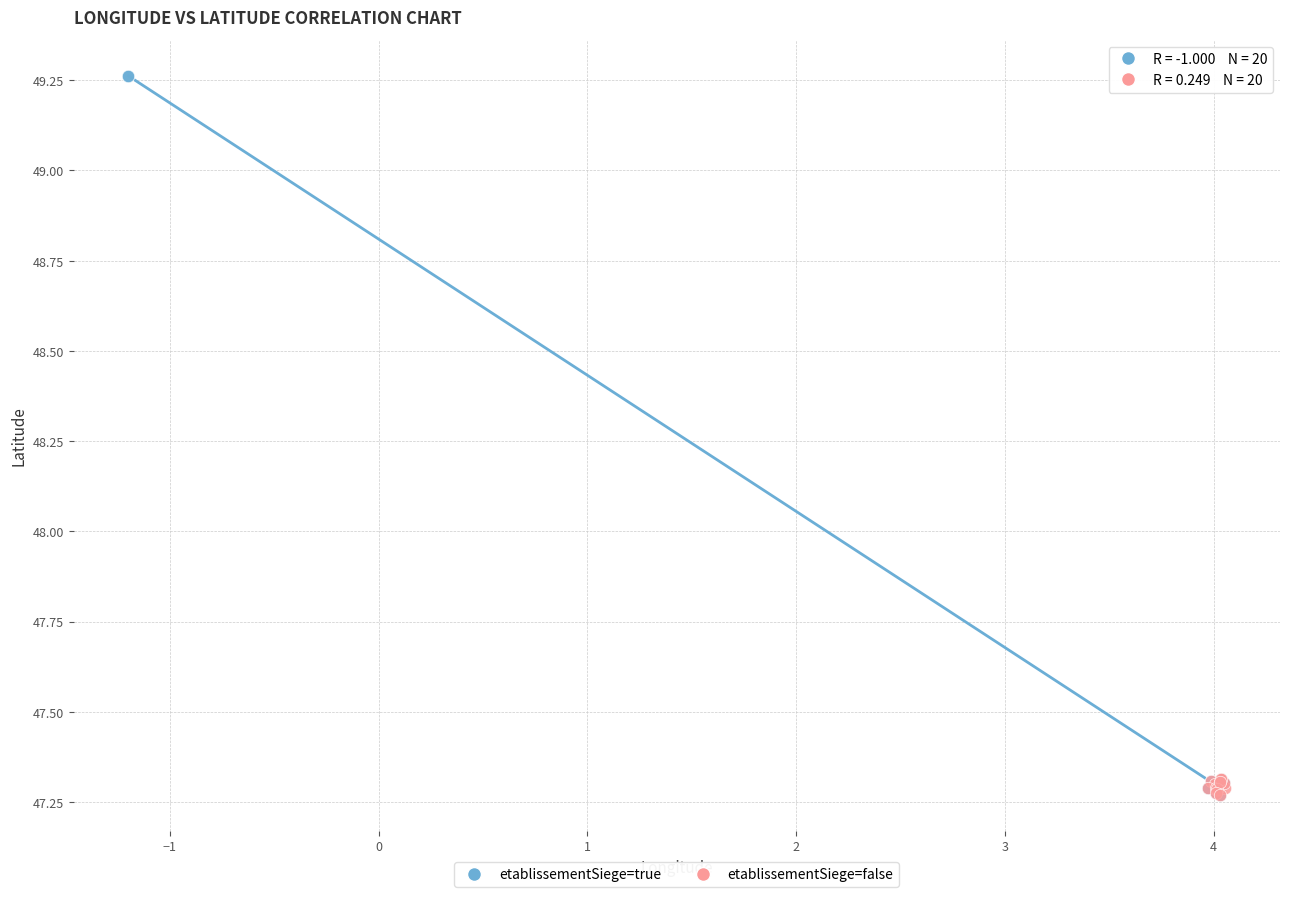

Which series reaches the maximum Y coordinate?

etablissementSiege=true